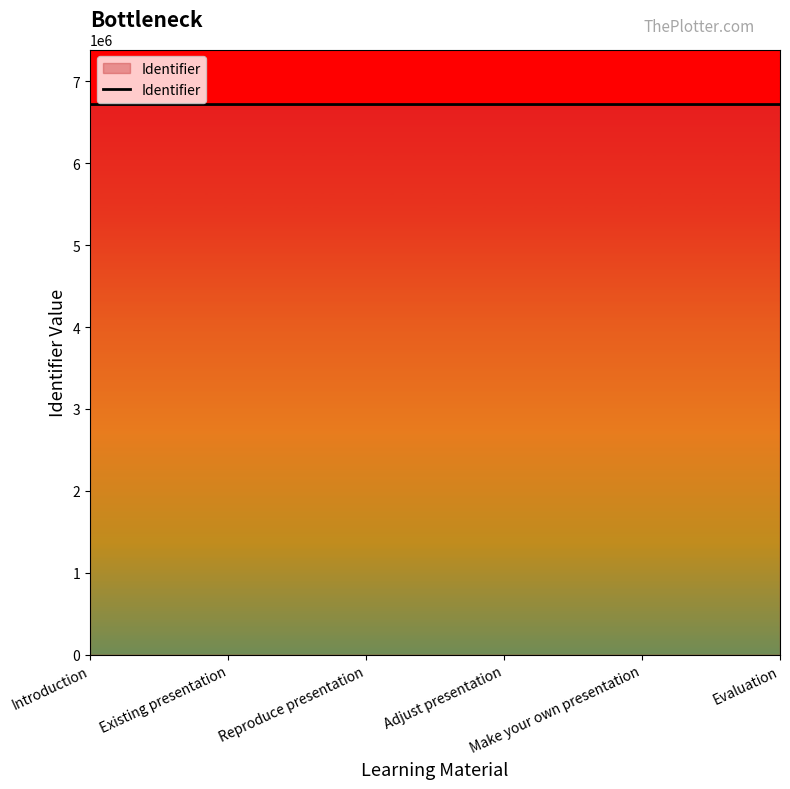

What is the change in value from Introduction to Evaluation?

+88